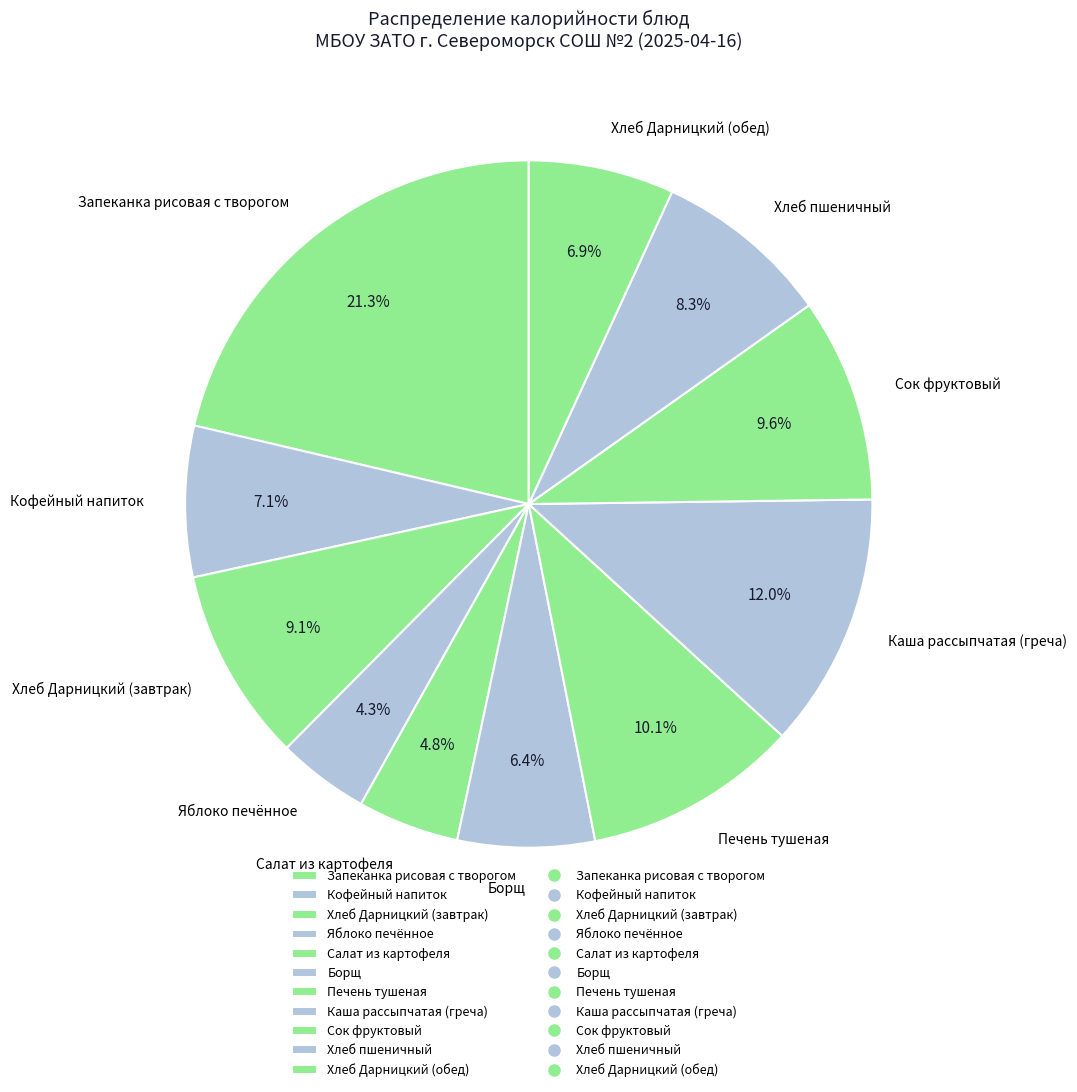

How much of the chart is everything except Сок фруктовый?

90.4%